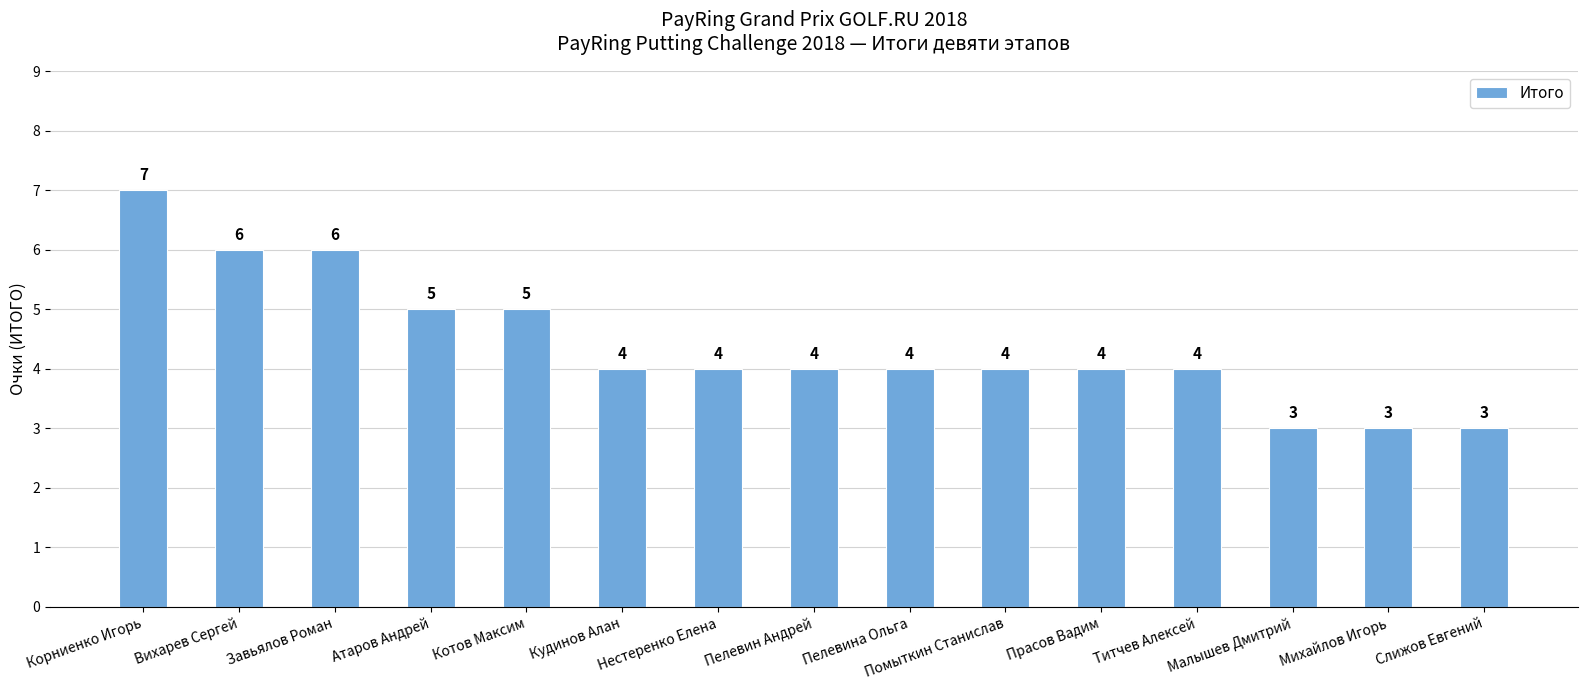

What is the difference between the second highest and minimum values?

3